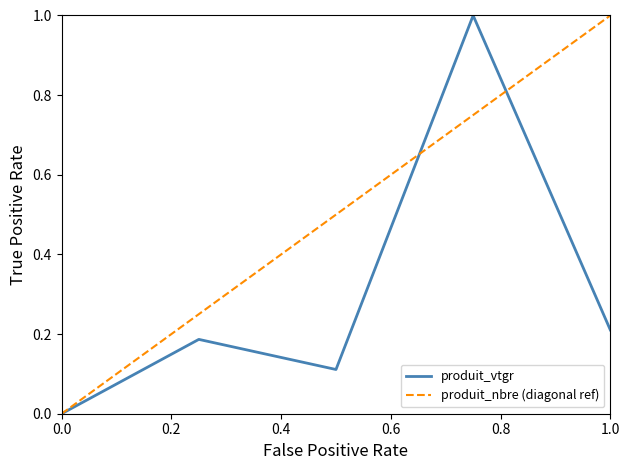

What is the sum of all values?

1.5